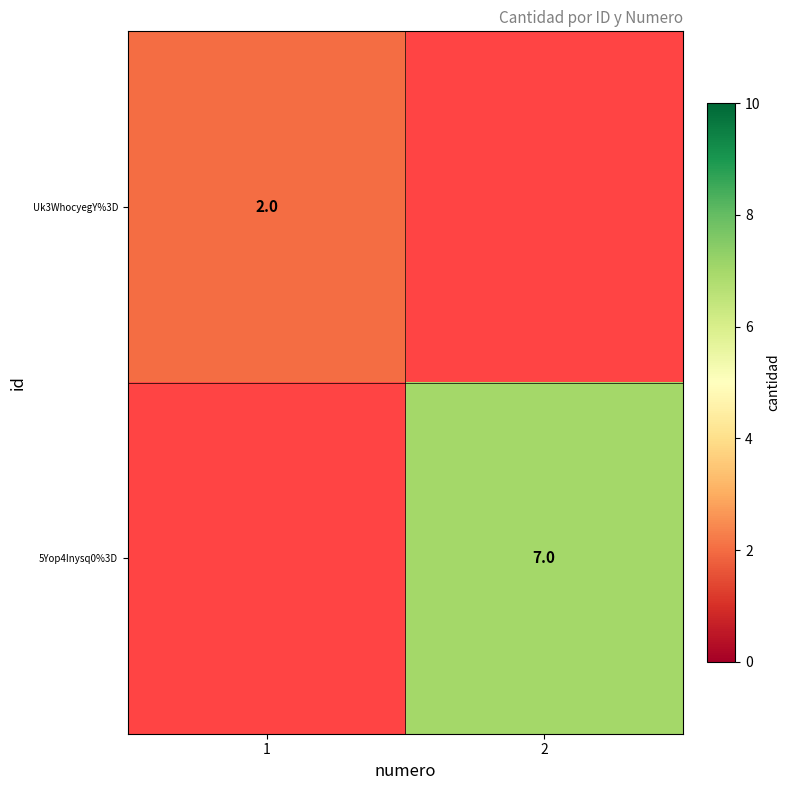

Is the value of Uk3WhocyegY%3D at 1 greater than the value of 5Yop4Inysq0%3D at 2?

No